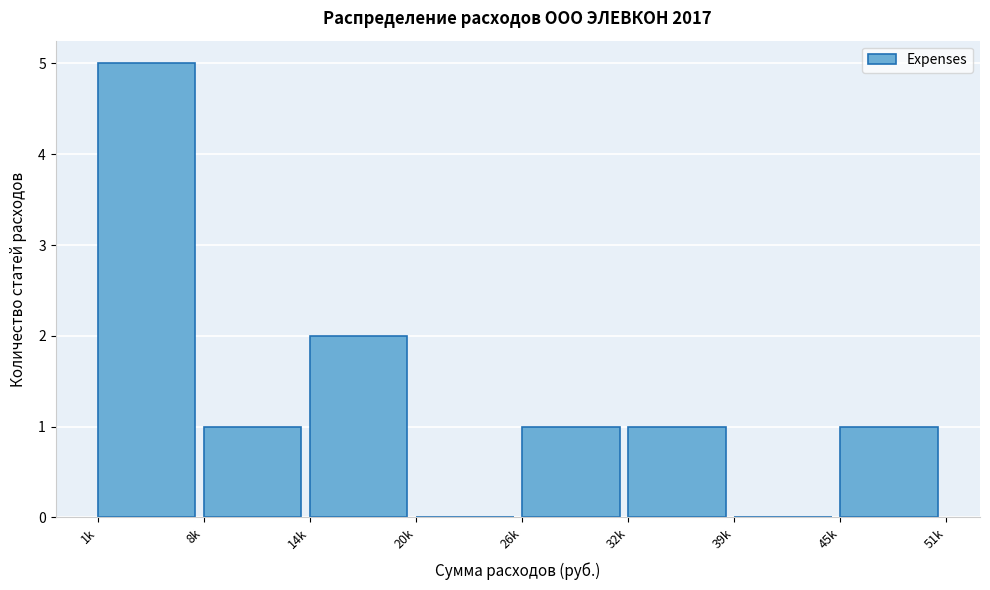

Reading left to right, transcribe all the data shown in this chart.

1k=5	8k=1	14k=2	20k=0	26k=1	32k=1	39k=0	45k=1